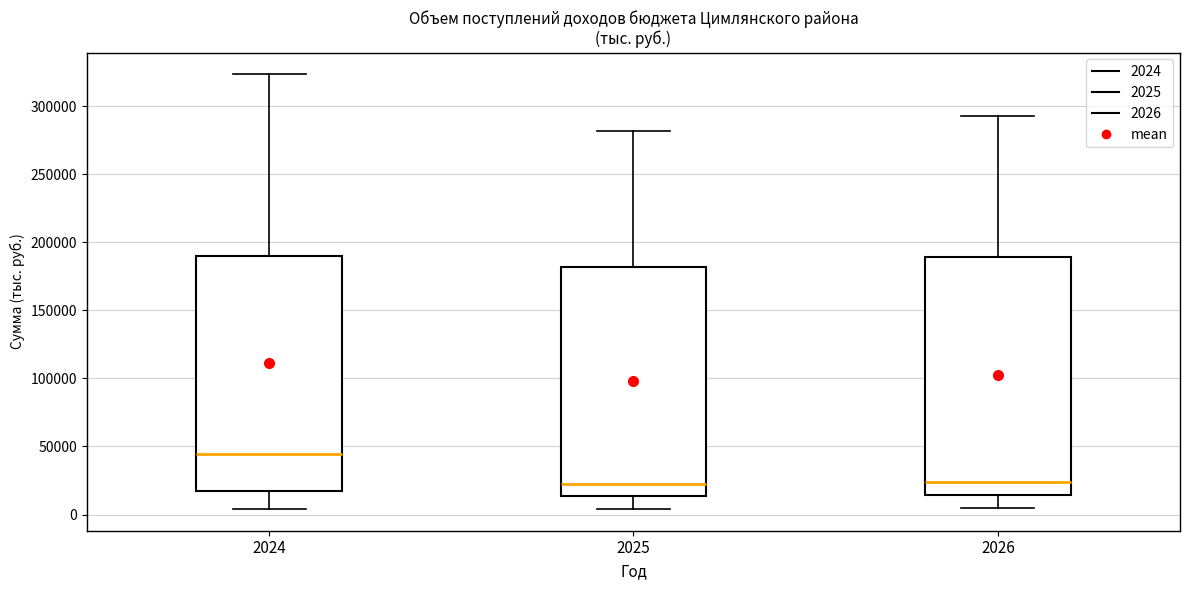

Reading left to right, read every box against the y-axis: the position of its median line, the range the box covers, and the ends of its whiskers. The values are not printed on the chart, so give them approximately, as read against the axis.

2024: median 45000, box 15000 to 190000, whiskers 5000 to 325000
2025: median 20000, box 15000 to 180000, whiskers 5000 to 280000
2026: median 25000, box 15000 to 190000, whiskers 5000 to 295000